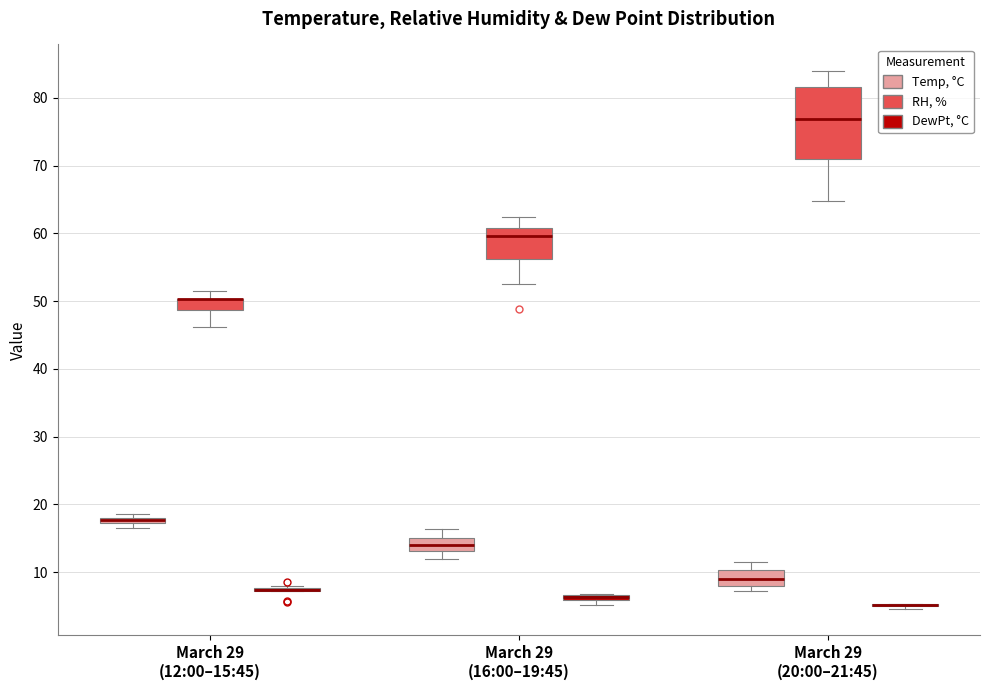

Where does the median line of the box for March 29 (16:00–19:45) (Temp, °C) sit on the y-axis? The values are not printed on the chart, so give them approximately, as read against the axis.

14